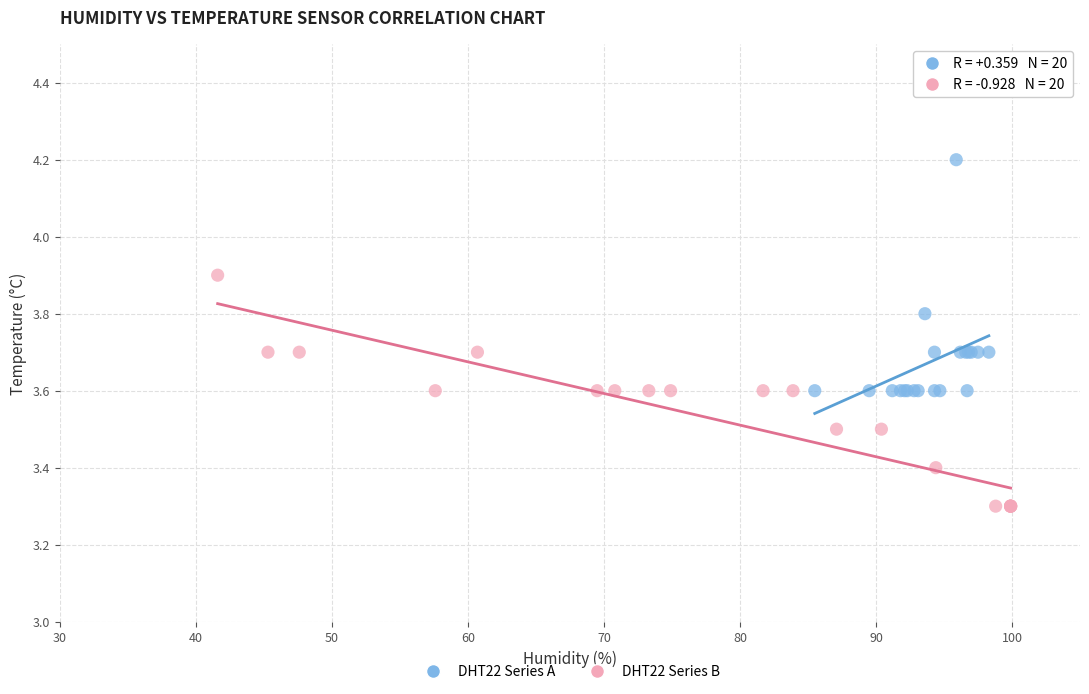

Which series reaches the minimum Y coordinate?

DHT22 Series B